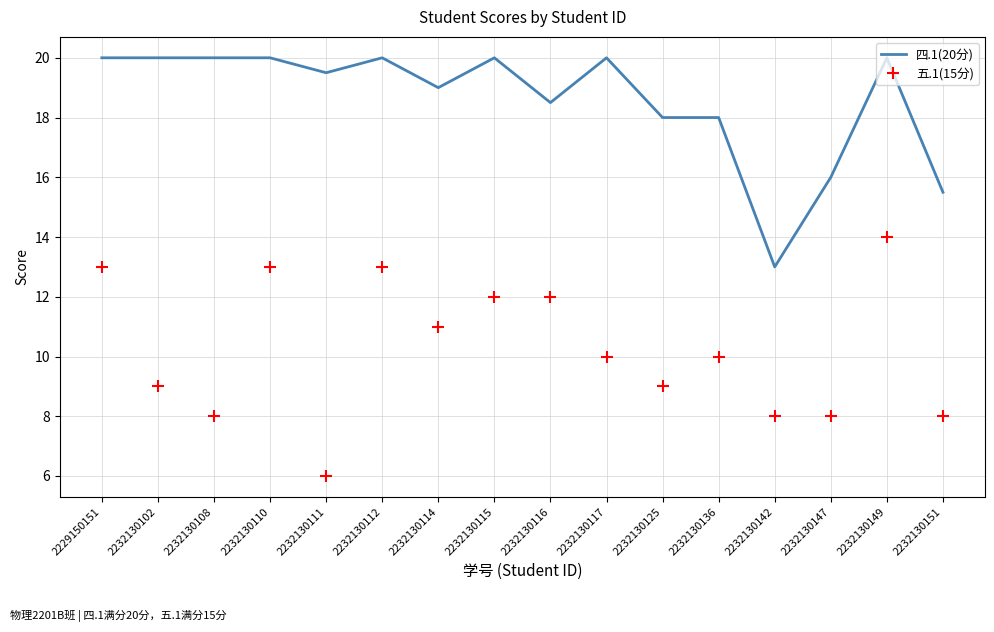

Is it true that 四.1(20分) equals 15.5 at 2232130151?

True